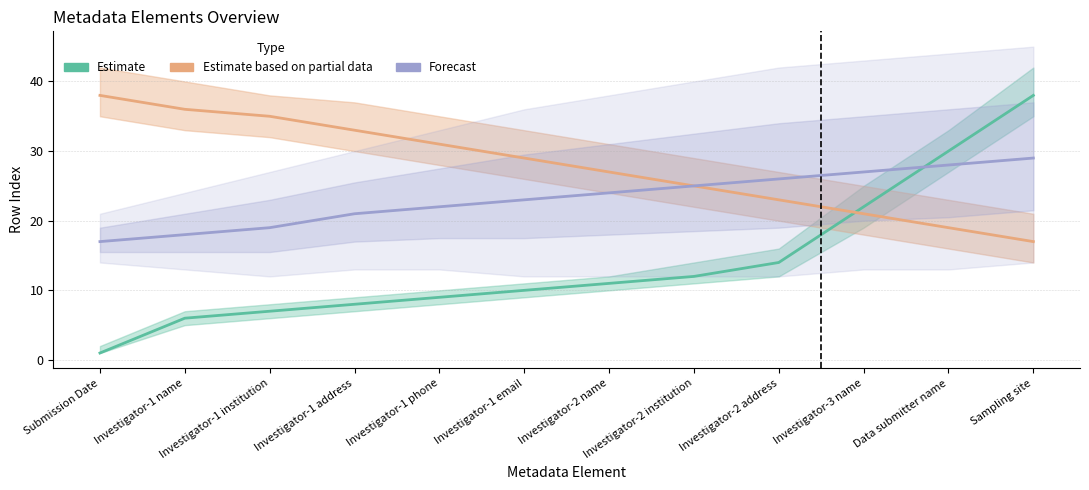

At which label is Forecast closest to 23?

Investigator-1 email